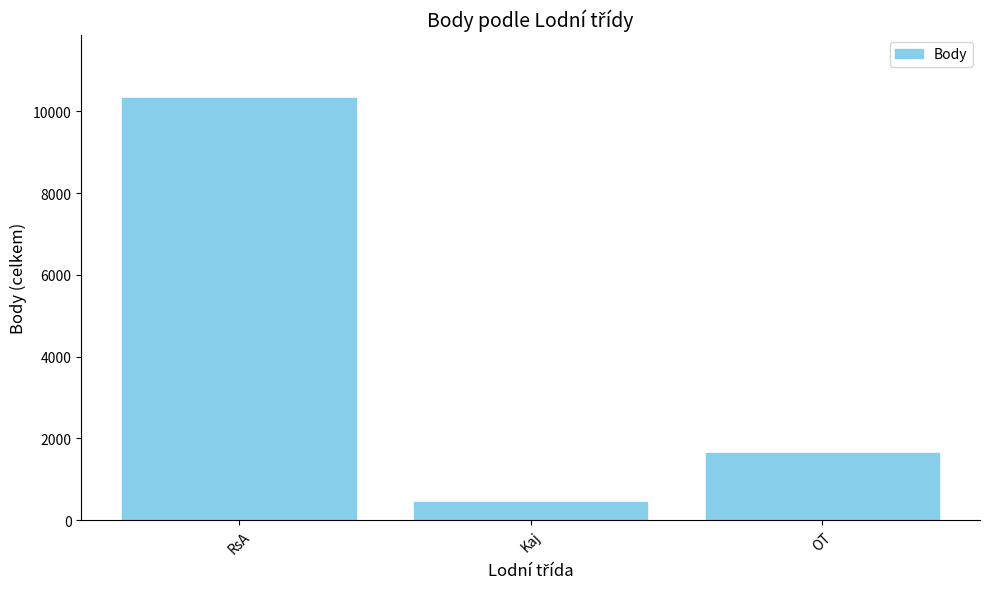

Between Kaj and RsA, which is larger?

RsA